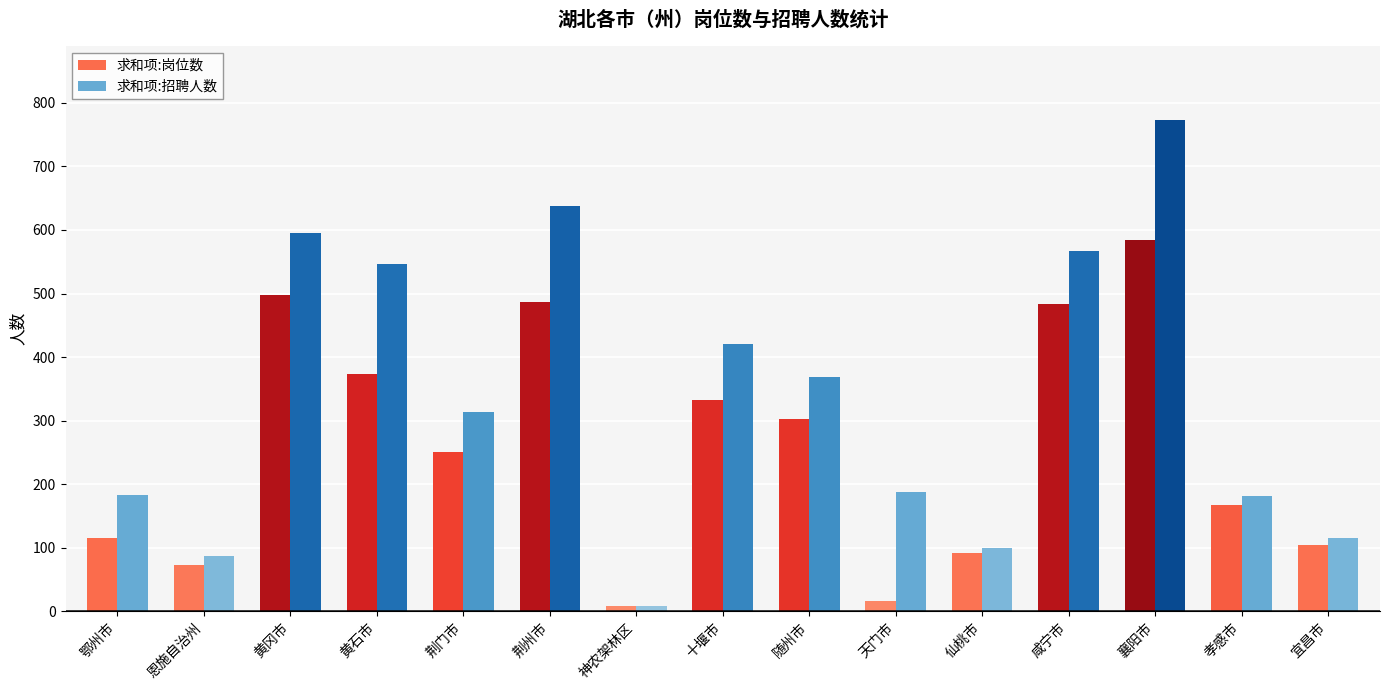

What value does the 求和项:招聘人数 series have at 天门市, to the nearest 100?

200